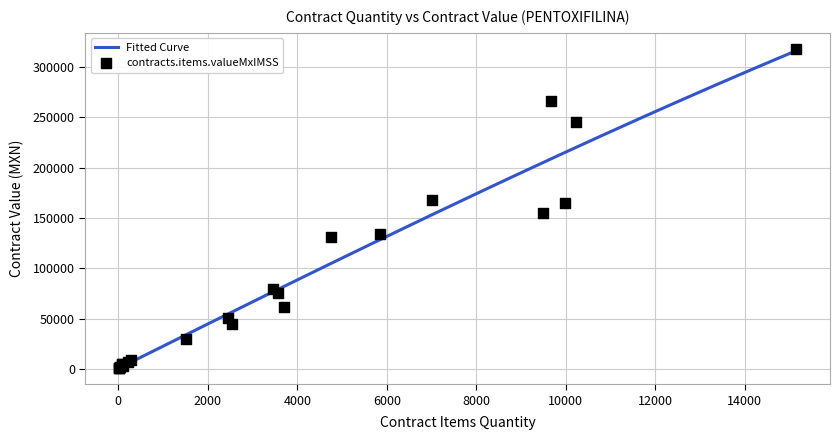

What is the highest value of the Fitted Curve series?

316238.1